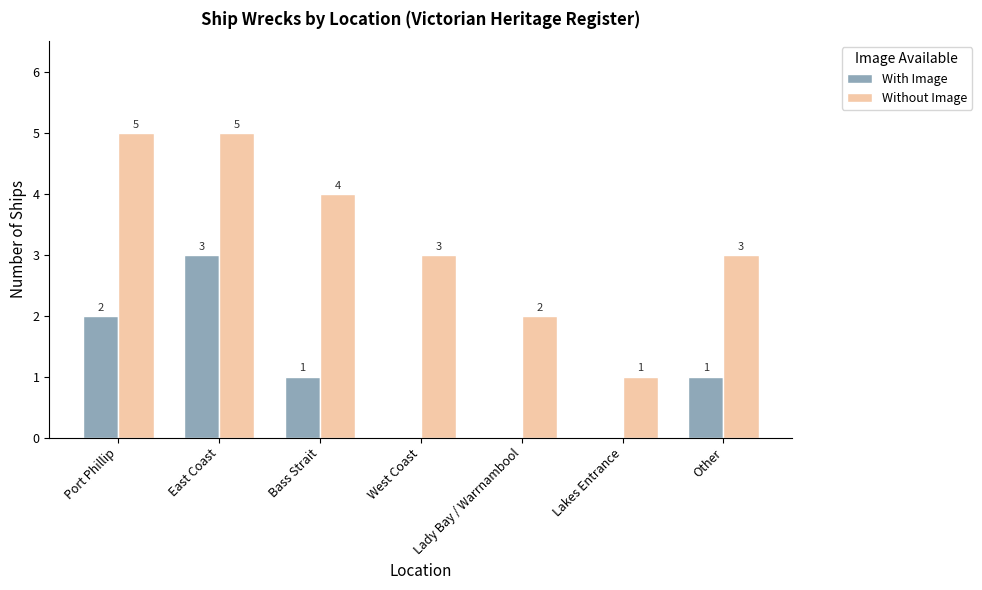

Where does the With Image series first go above 1?

Port Phillip